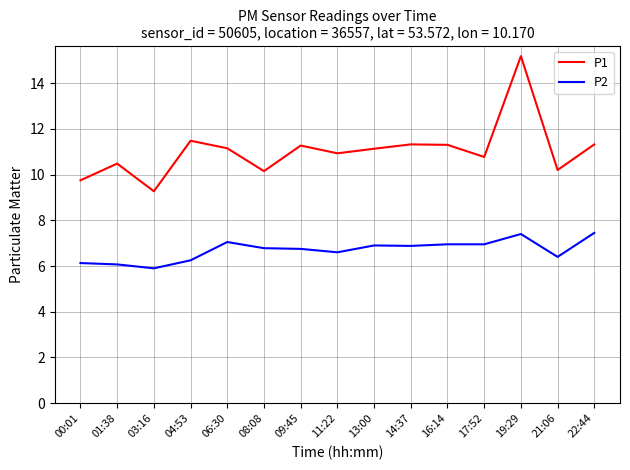

Count the number of categories in the chart.

15